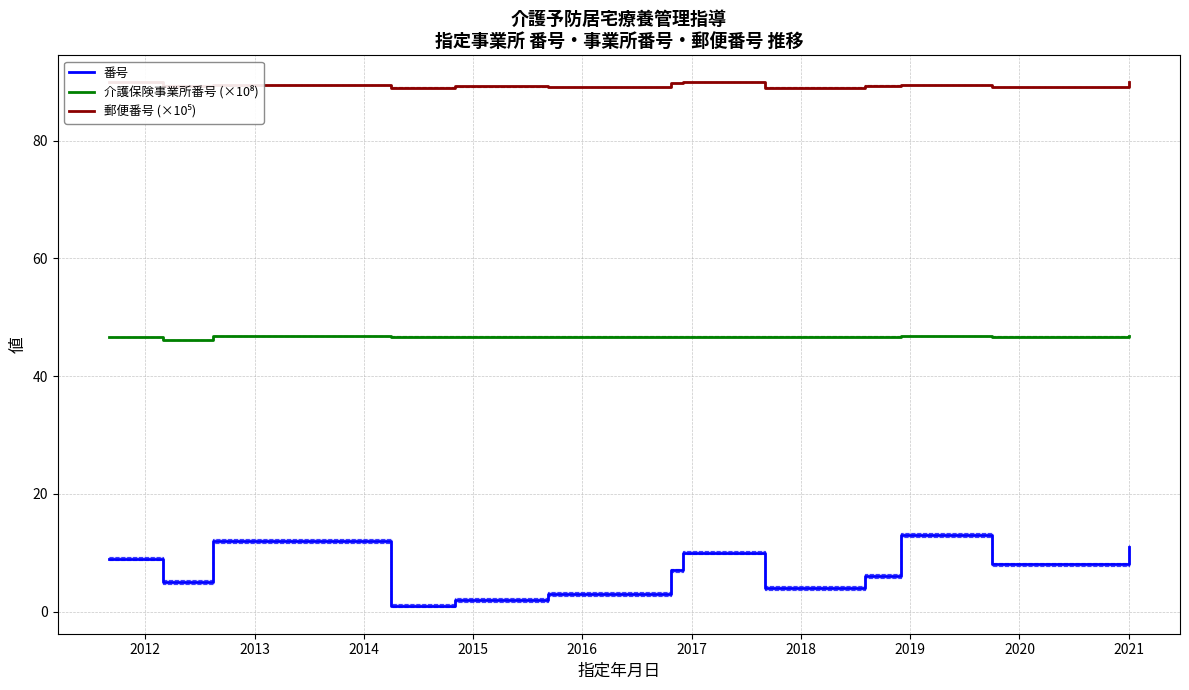

Where is the first local maximum for 郵便番号 (×10⁵)?

2013